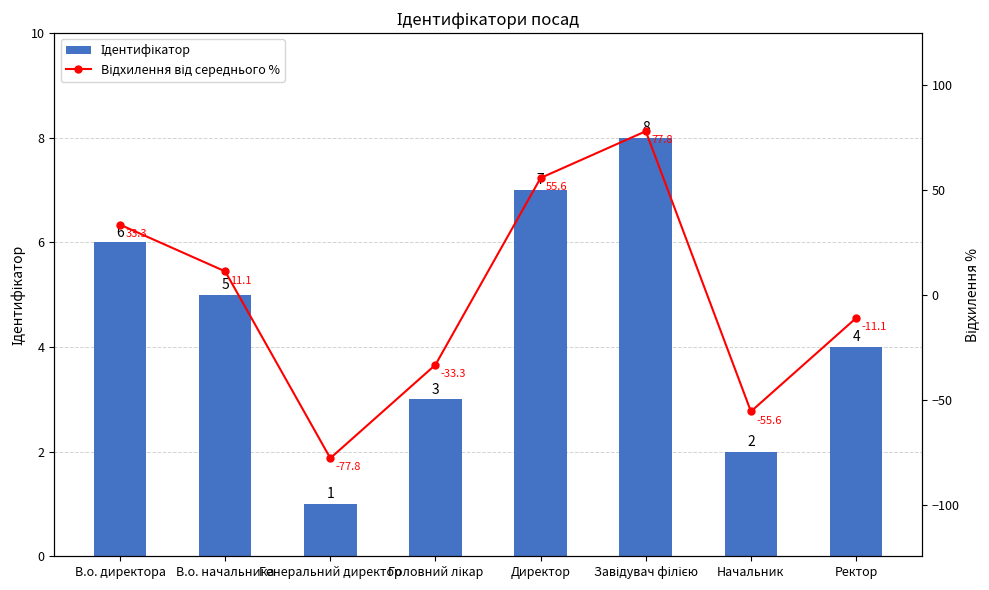

Count the number of categories in the chart.

8